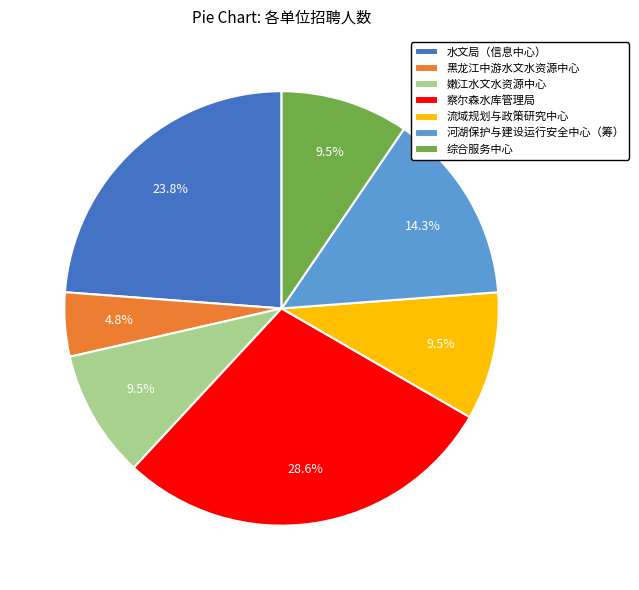

Does any single category account for the majority?

No